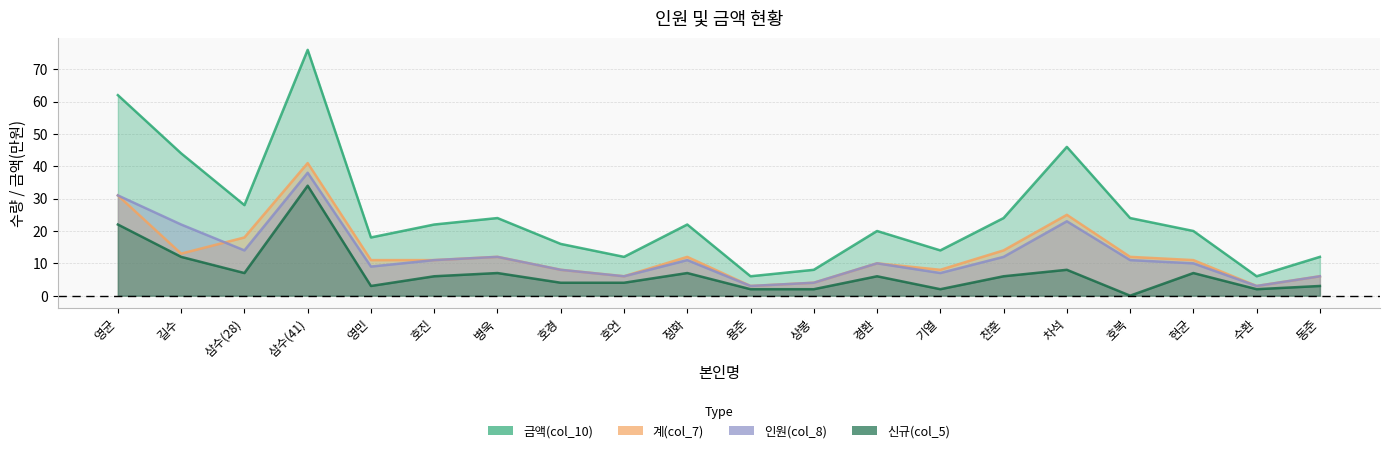

What is the difference between the 인원(col_8) values at 차석 and 호경?

15